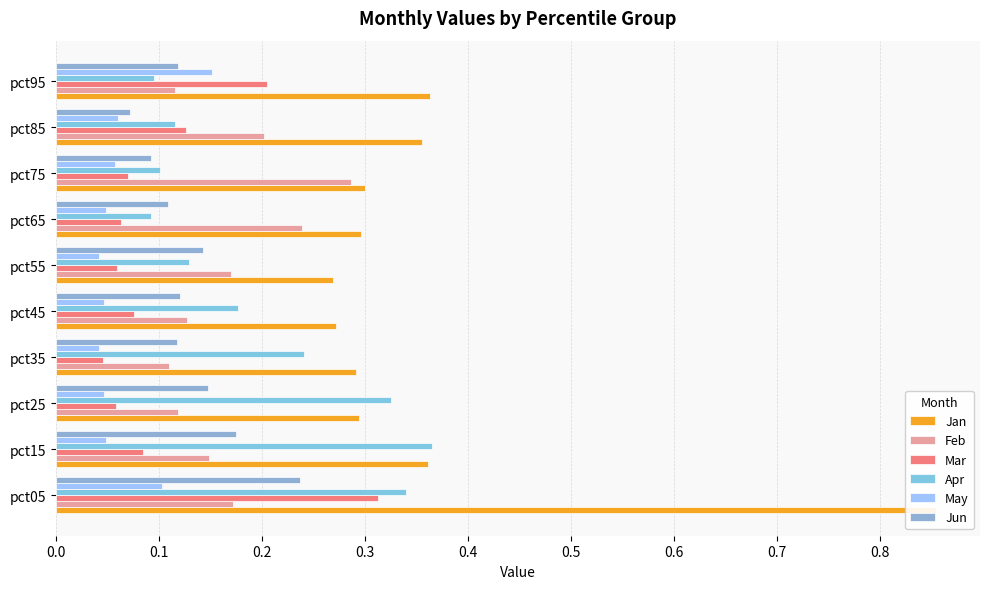

What is the spread (max minus min) of values at pct25?

0.3